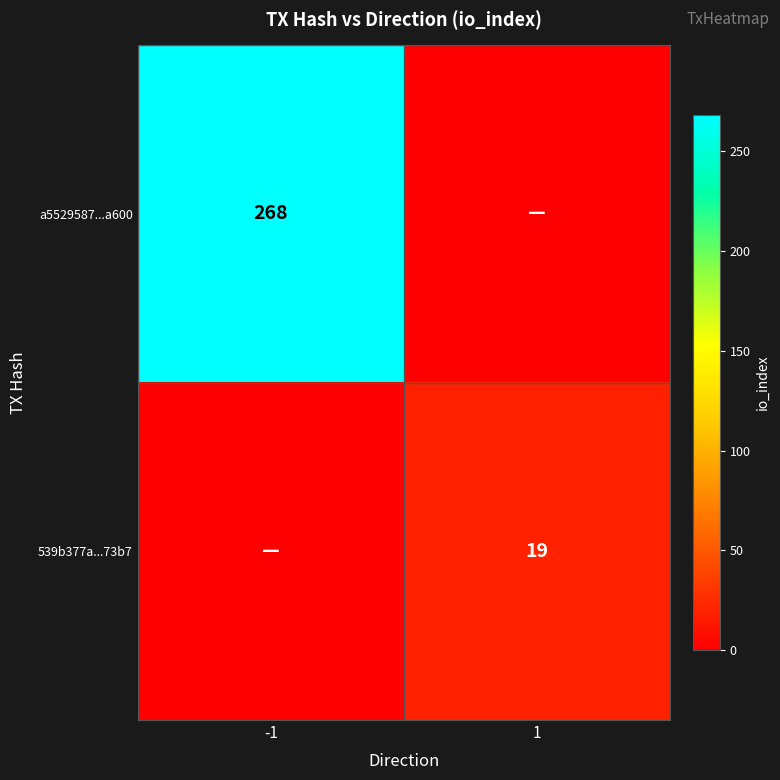

What is the maximum value shown in the chart?

268